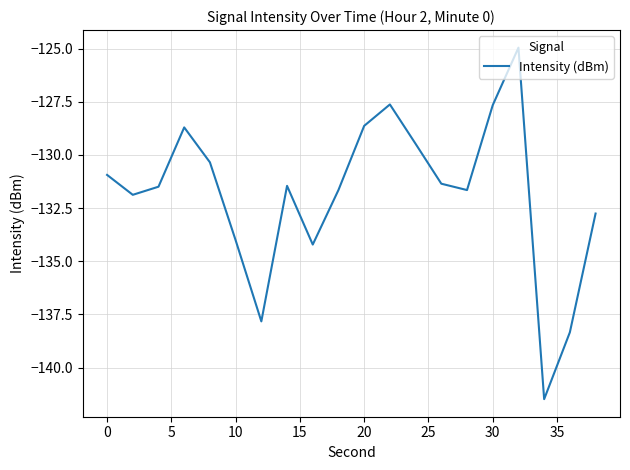

How many categories are shown in the chart?

20